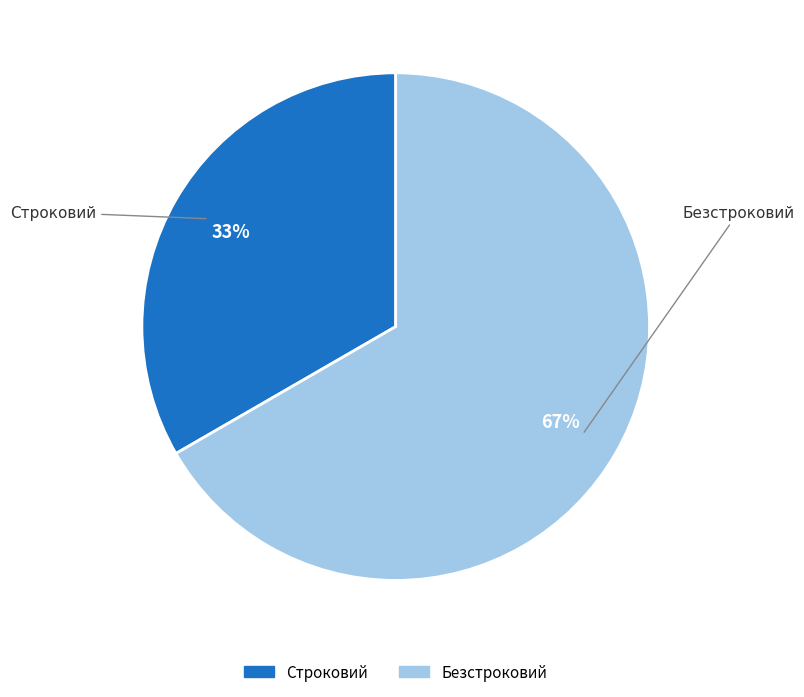

Does any single category account for the majority?

Yes